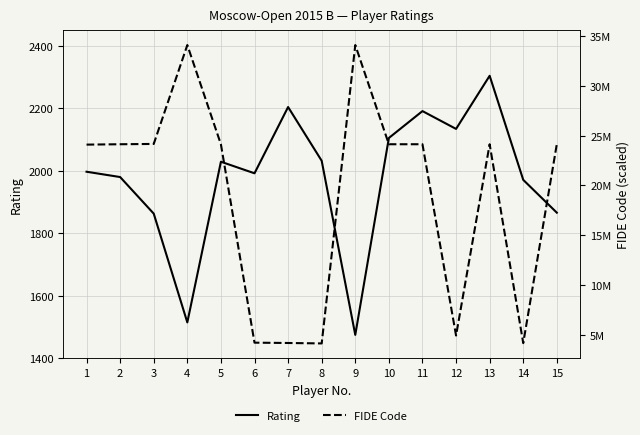

What is the minimum value for Rating?

1475